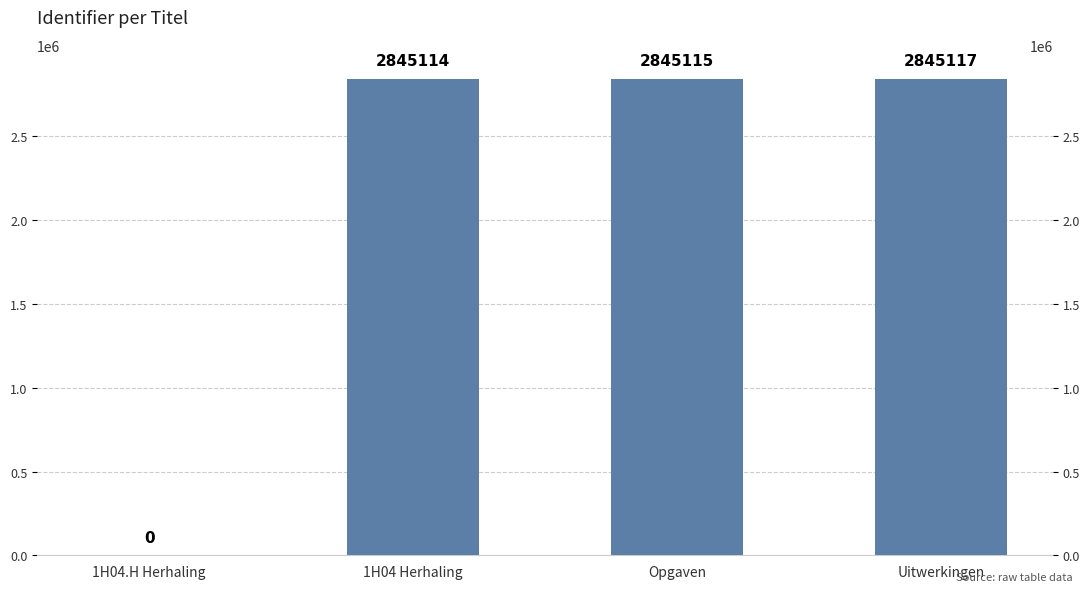

What position from the right is 1H04.H Herhaling?

4